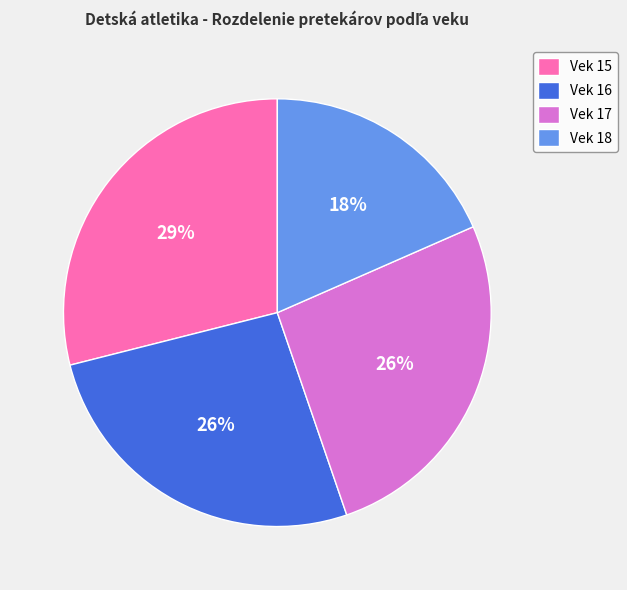

How many slices are in this pie chart?

4